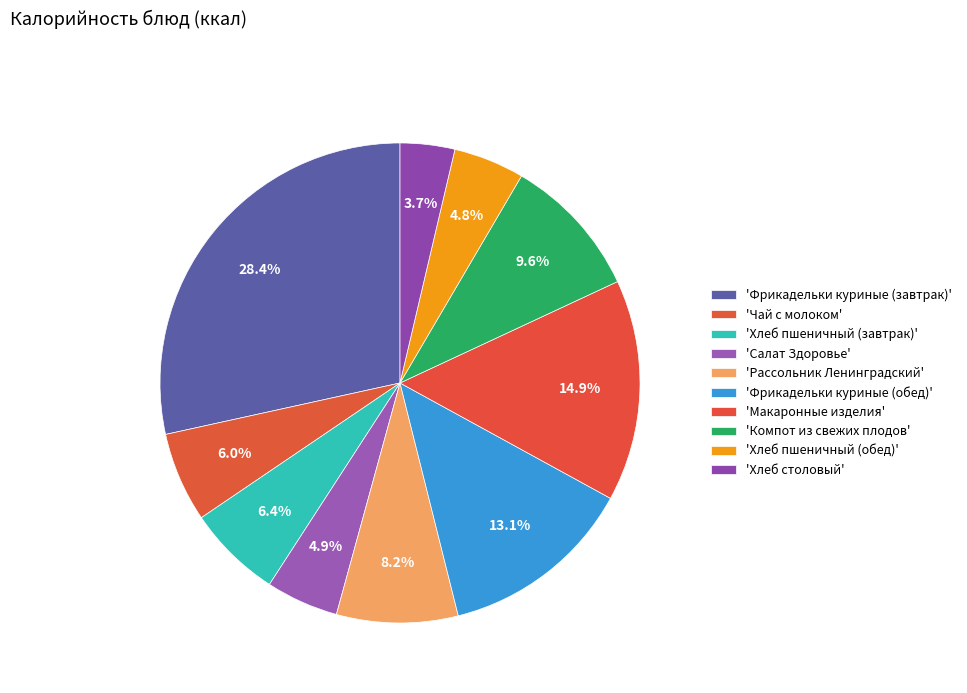

Count the number of slices in the pie.

10